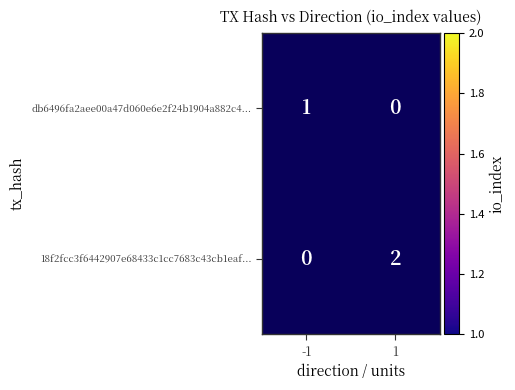

The 18f2fcc3f6442907e68433c1cc7683c43cb1eaf... series shows 2 at 1. True or false?

True